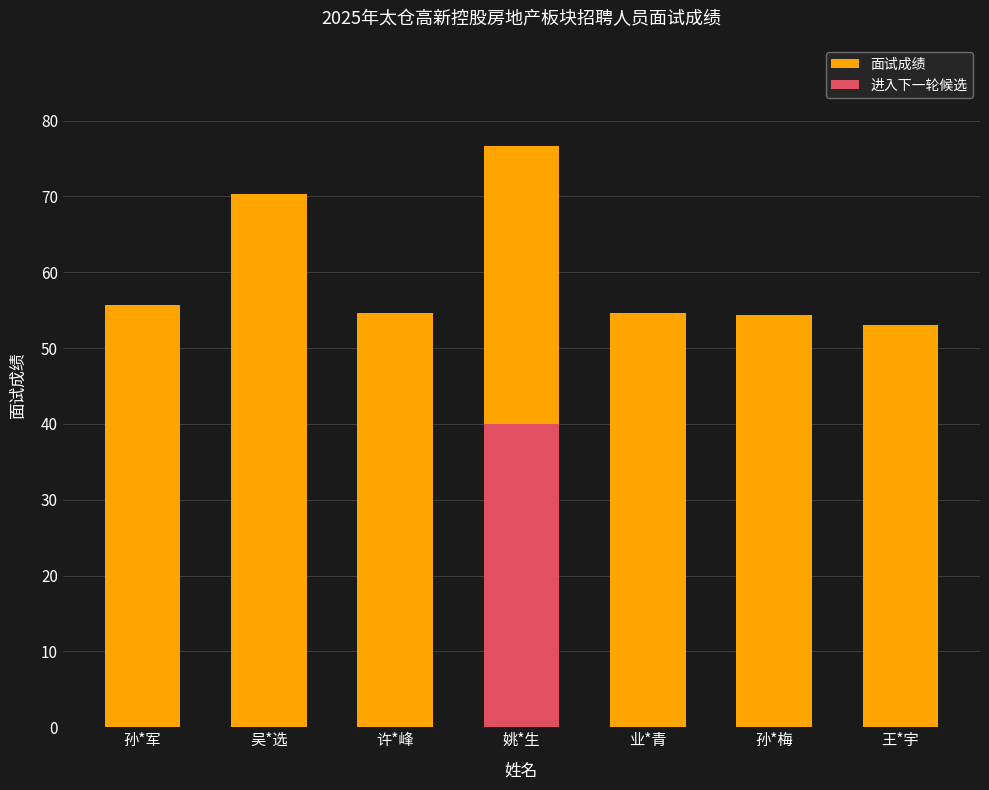

What is the difference between the maximum and second lowest values?

22.3